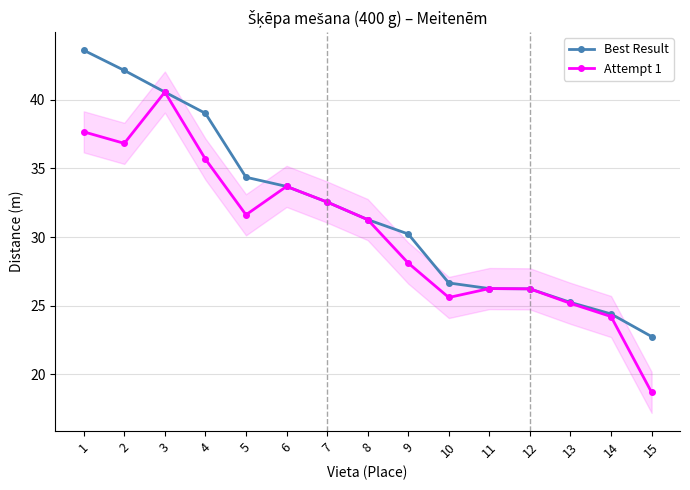

At how many categories does at least one series exceed 35?

4